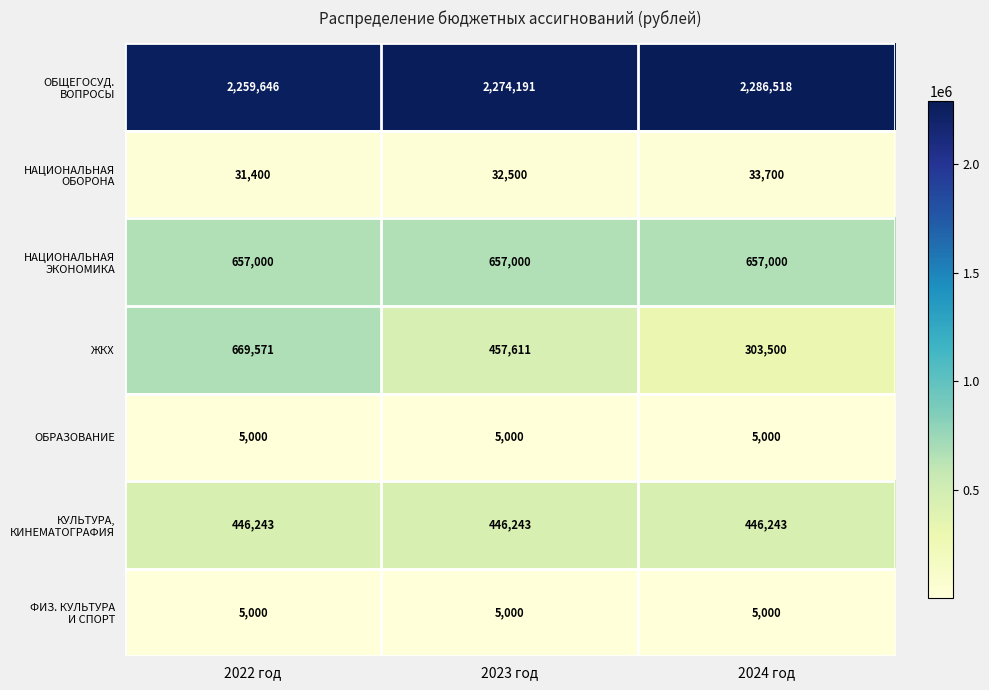

At how many categories does at least one series exceed 1327224?

3